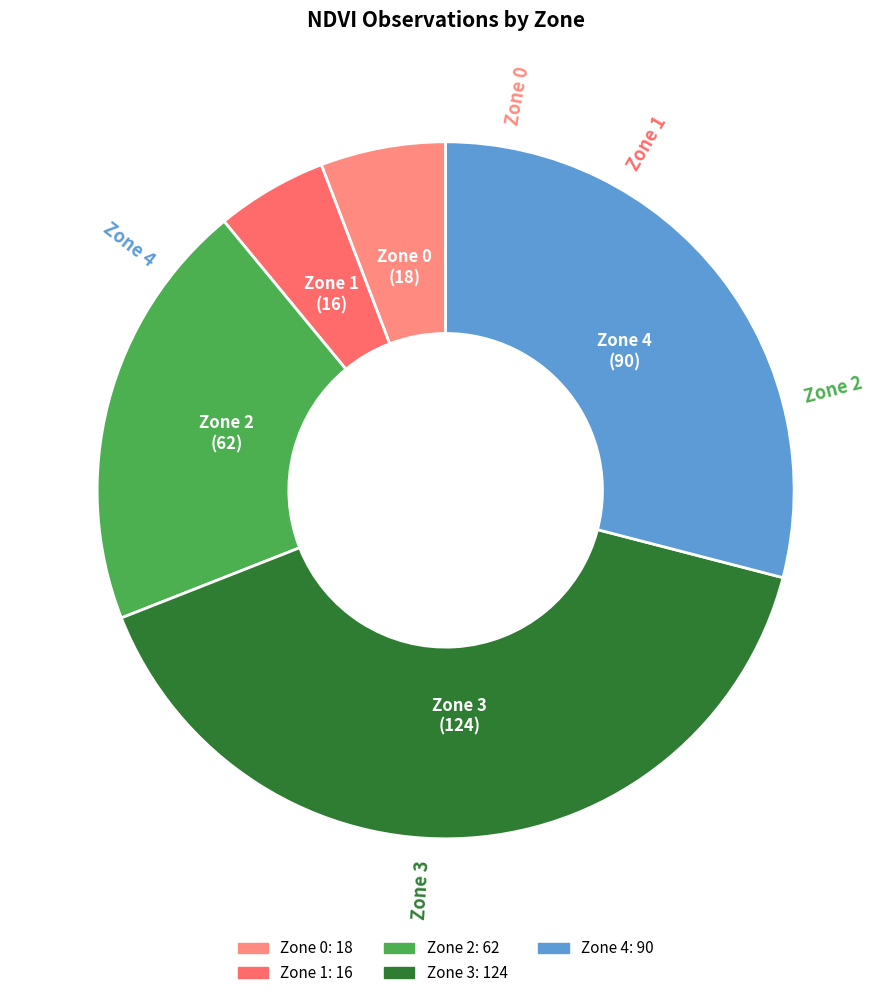

Approximately how many times larger is the value at Zone 2 compared to Zone 3?

0.5